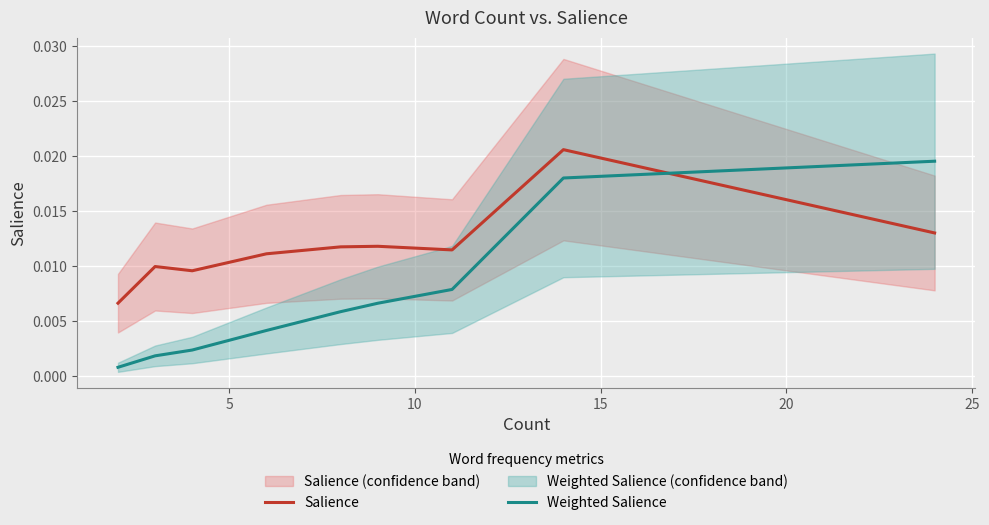

List the series in order of their overall mean, highest first.

Salience, Weighted Salience